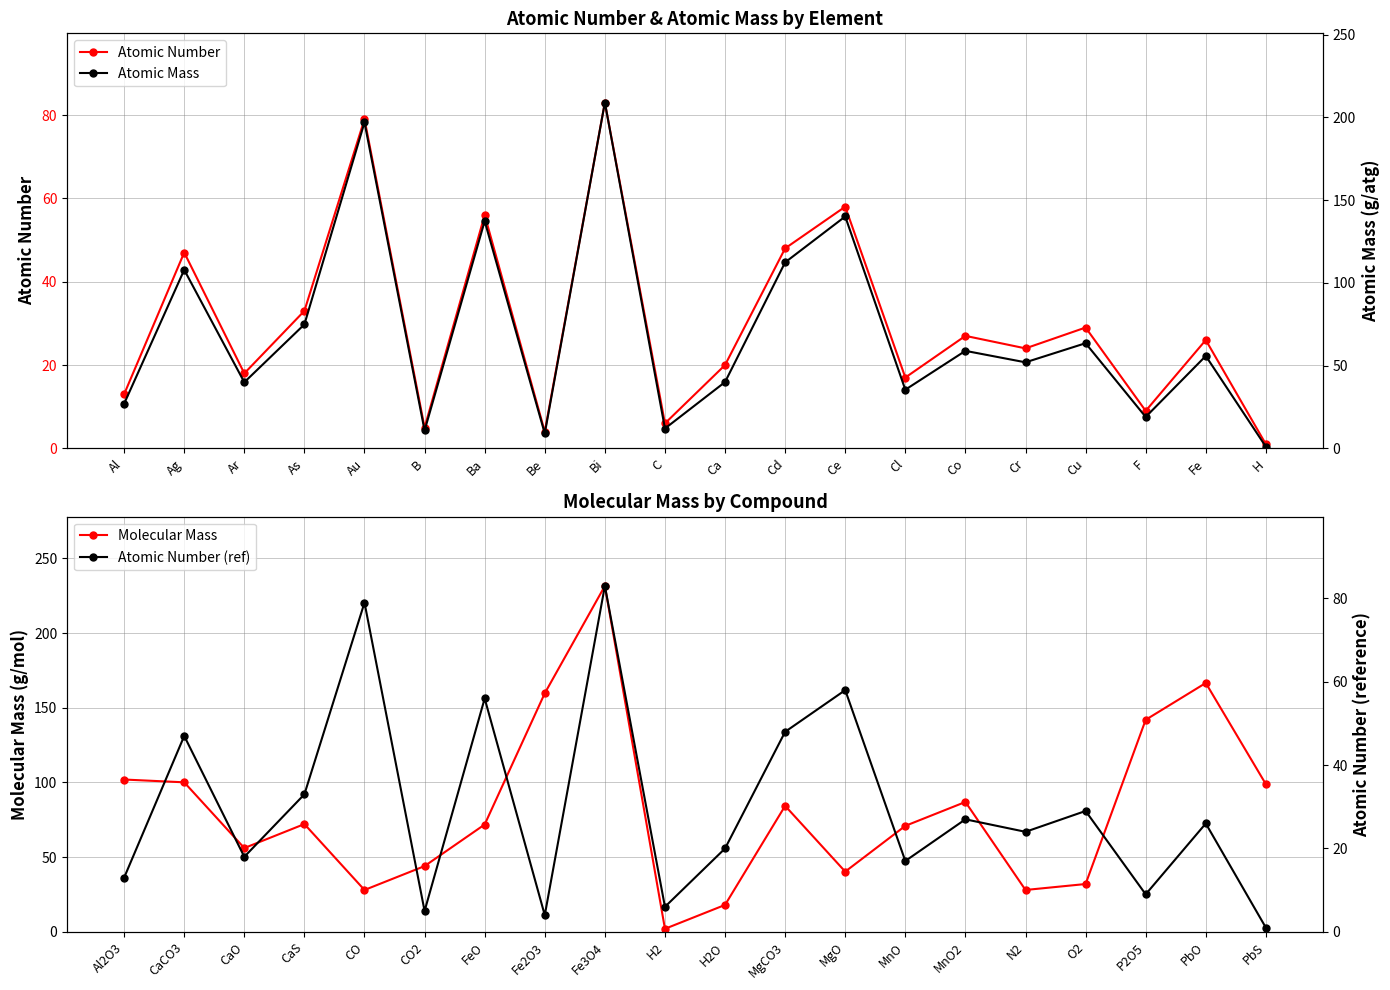

What is the sum of all Atomic Number (ref) values?

603.0